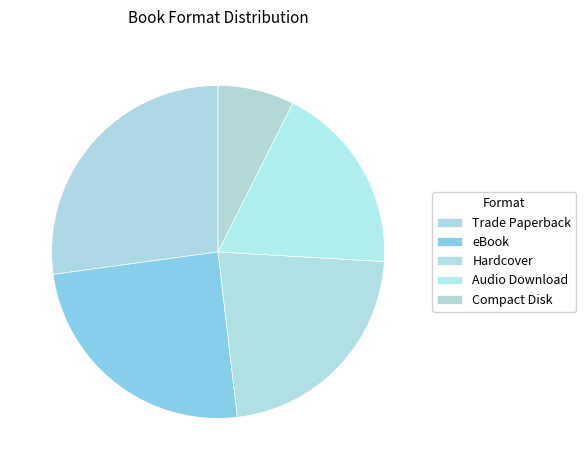

Count the number of slices in the pie.

5